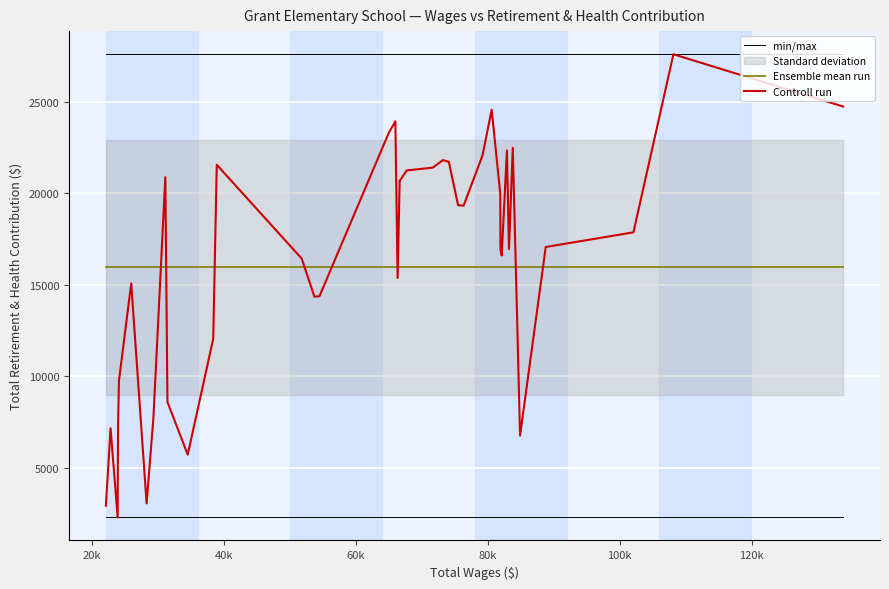

What is the maximum value for Ensemble mean run?

15968.9